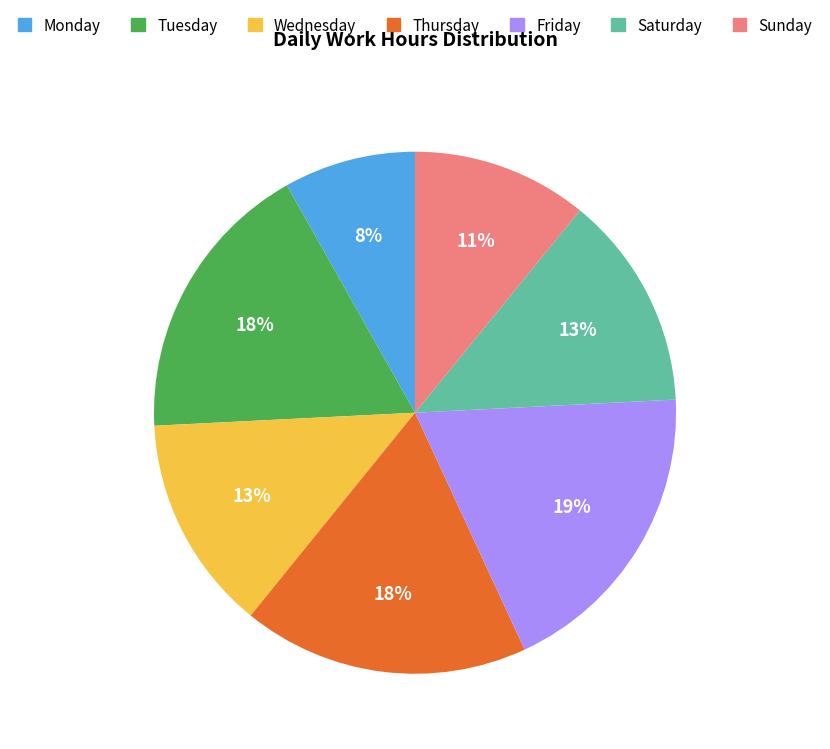

To the nearest percent, what is the average slice percentage?

14%